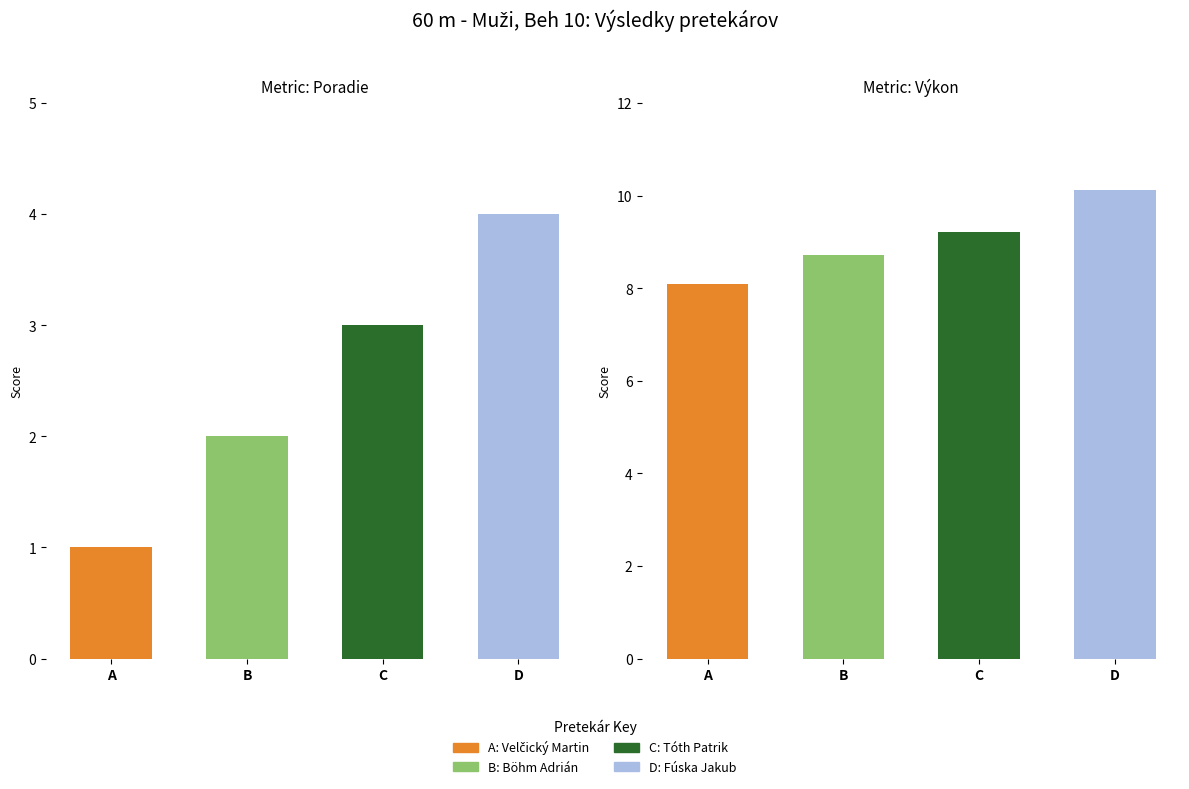

How many distinct data groups are displayed?

2